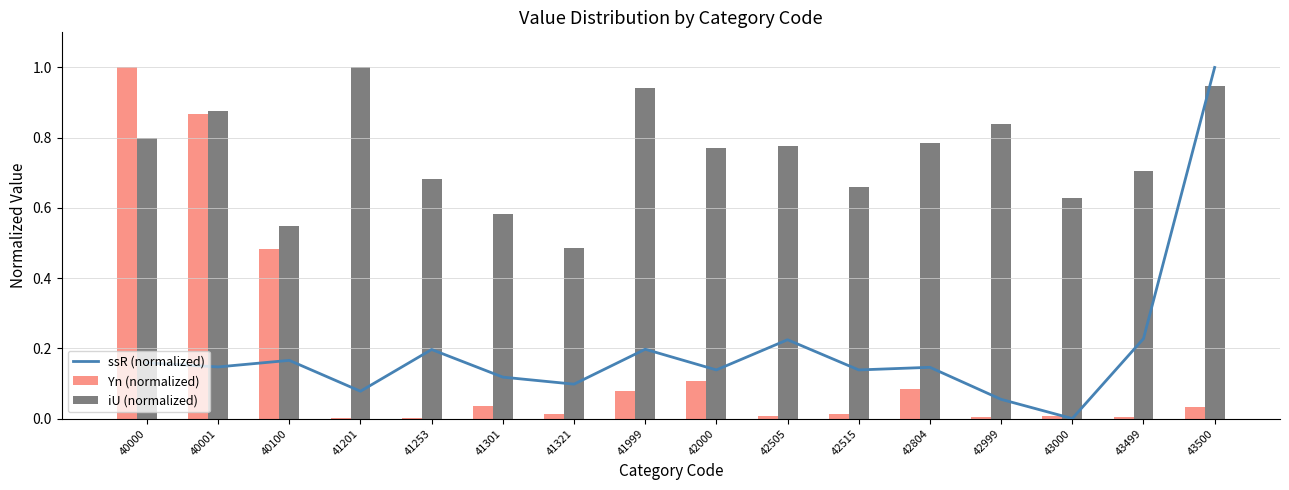

At which category does the chart reach its peak across all series?

43500